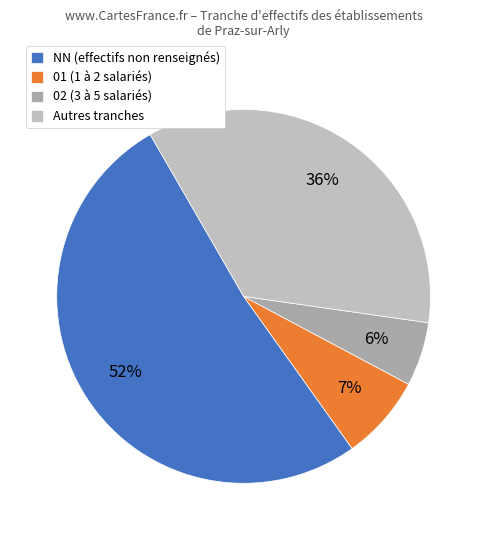

Rank the categories by value from highest to lowest.

NN (effectifs non renseignés), Autres tranches, 01 (1 à 2 salariés), 02 (3 à 5 salariés)